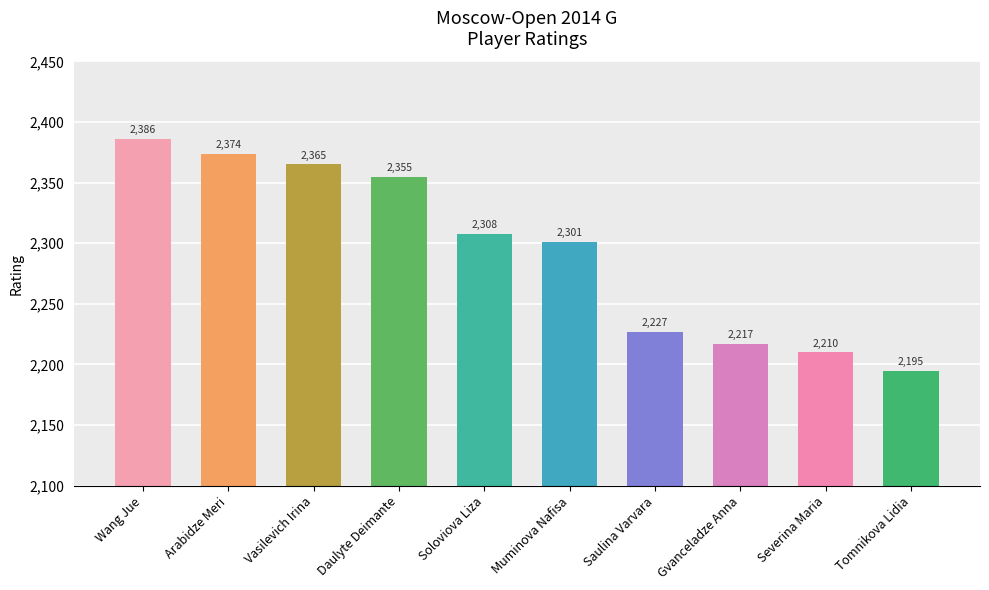

List the labels in order of value, smallest first.

Tomnikova Lidia, Severina Maria, Gvanceladze Anna, Saulina Varvara, Muminova Nafisa, Soloviova Liza, Daulyte Deimante, Vasilevich Irina, Arabidze Meri, Wang Jue